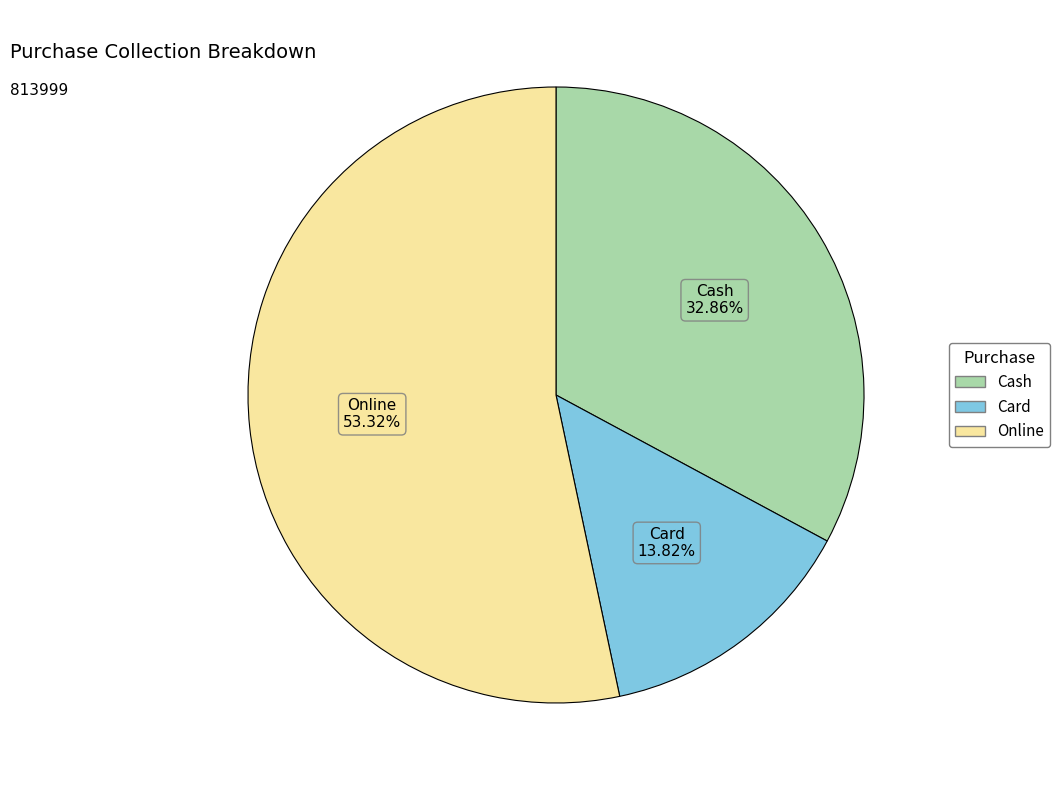

Is there a majority slice in this chart?

Yes